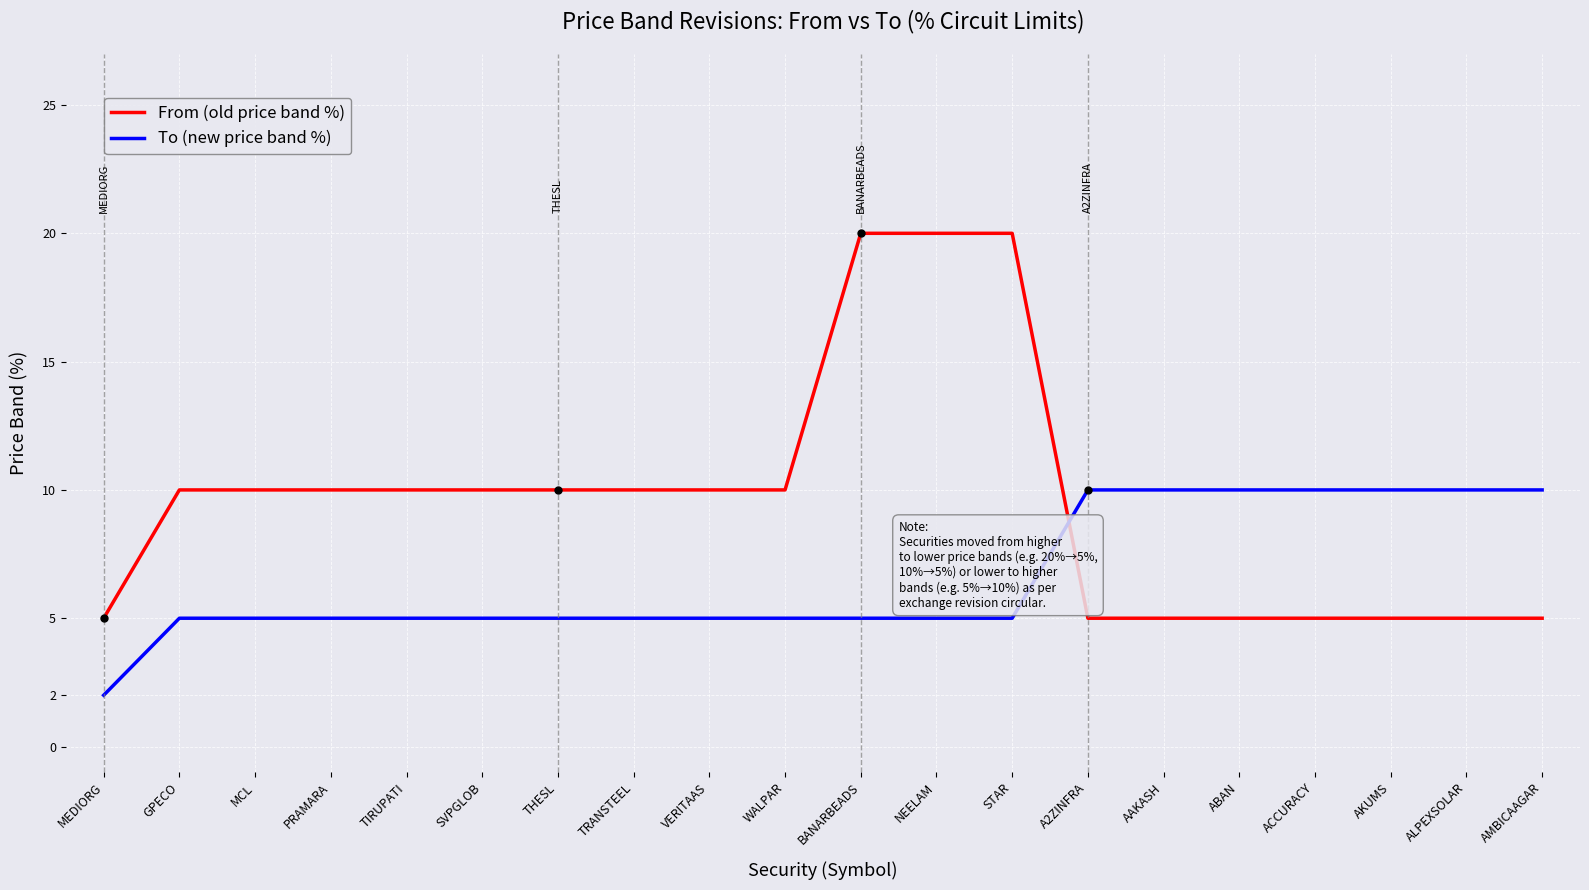

How many times do To (new price band %) and From (old price band %) cross each other?

1